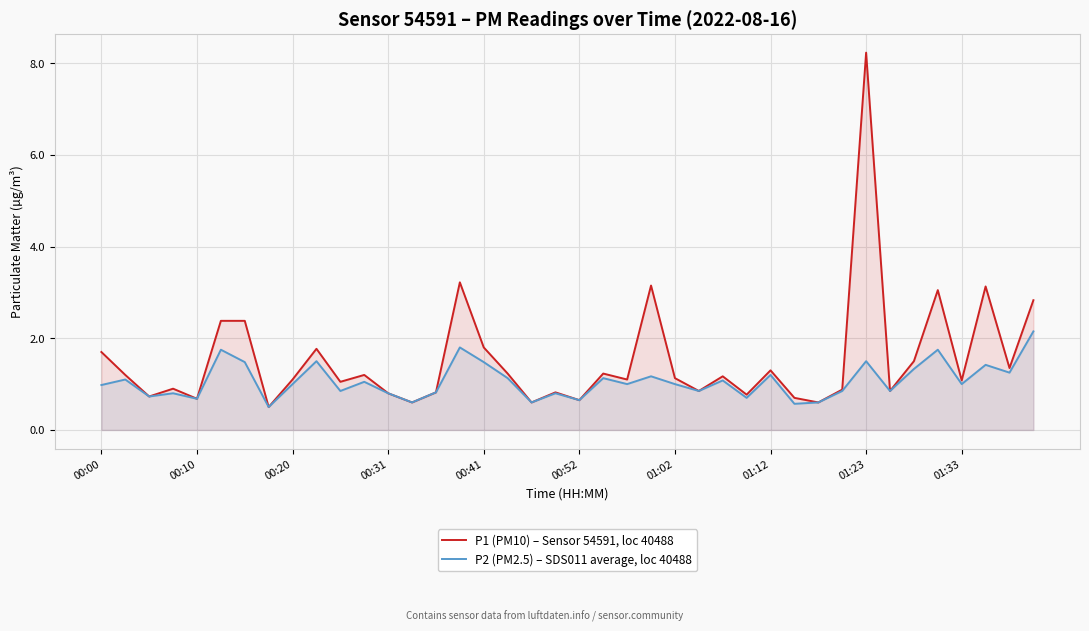

Rank the series by their average value, from lowest to highest.

P2 (PM2.5) – SDS011 average, loc 40488, P1 (PM10) – Sensor 54591, loc 40488